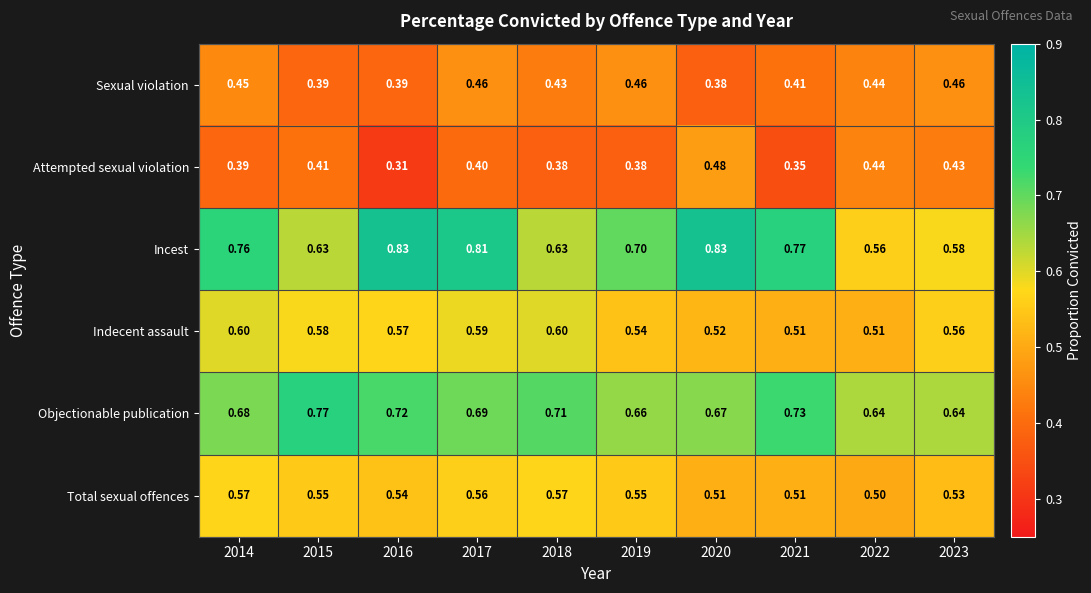

Which series has the largest range (max minus min)?

Incest